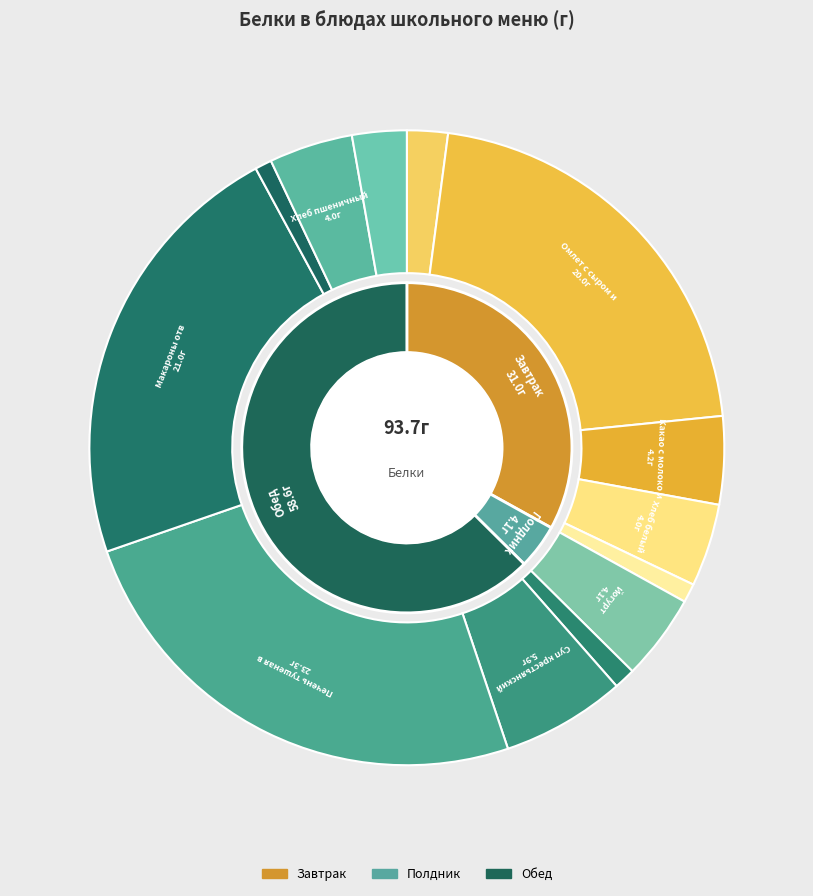

To the nearest percent, what is the average slice percentage?

8%